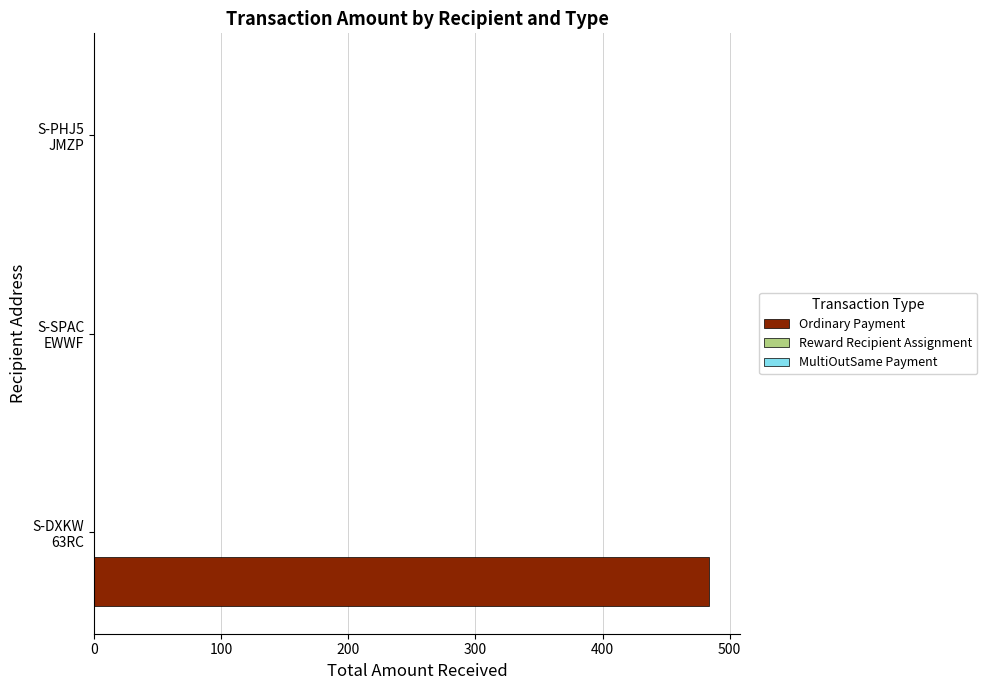

What is the maximum value shown in the chart?

483.9